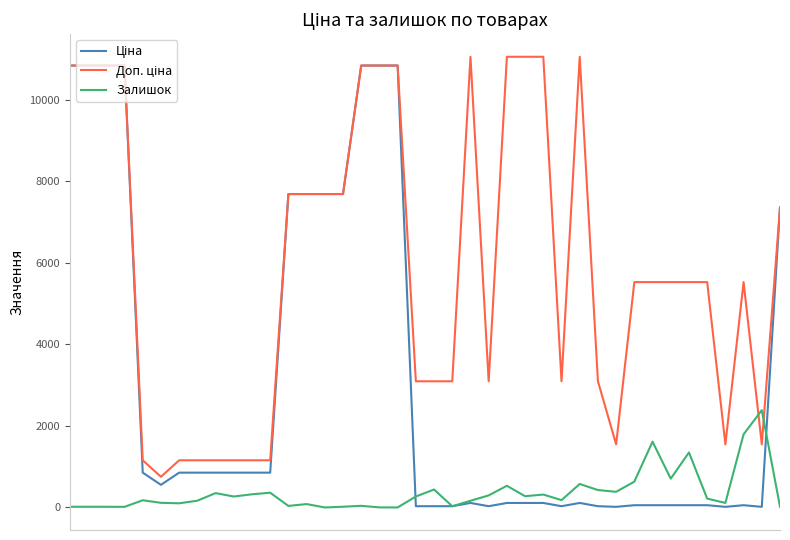

What is the maximum value shown in the chart?

11055.0